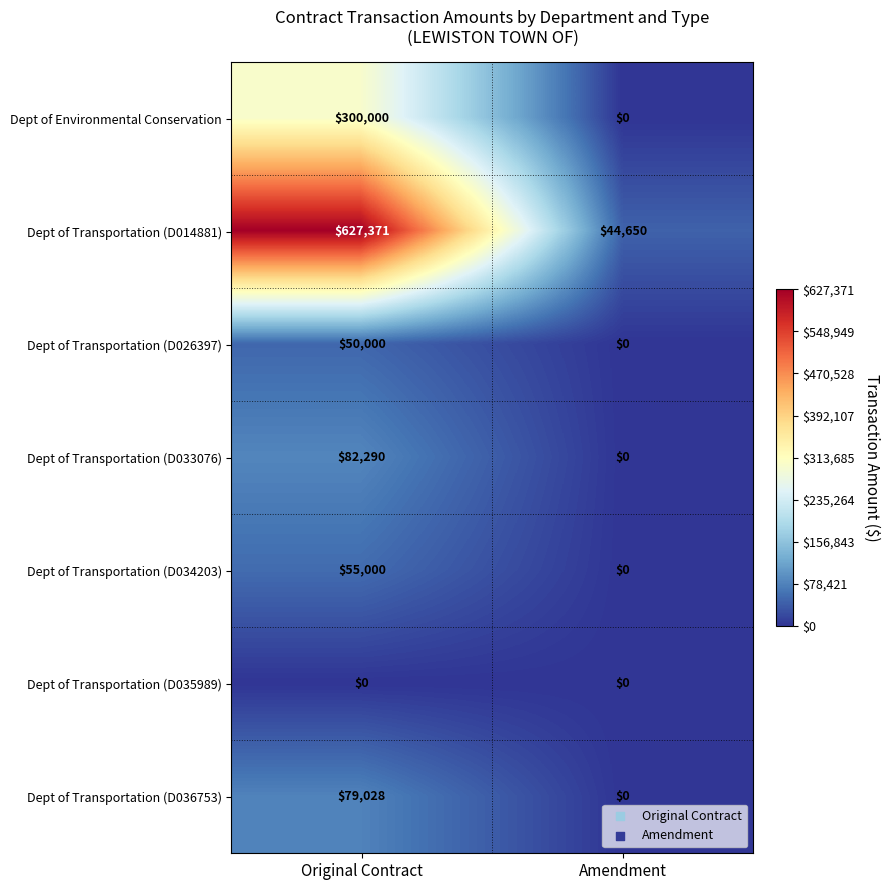

Is it true that Dept of Transportation (D036753) equals 31868 at Amendment?

False